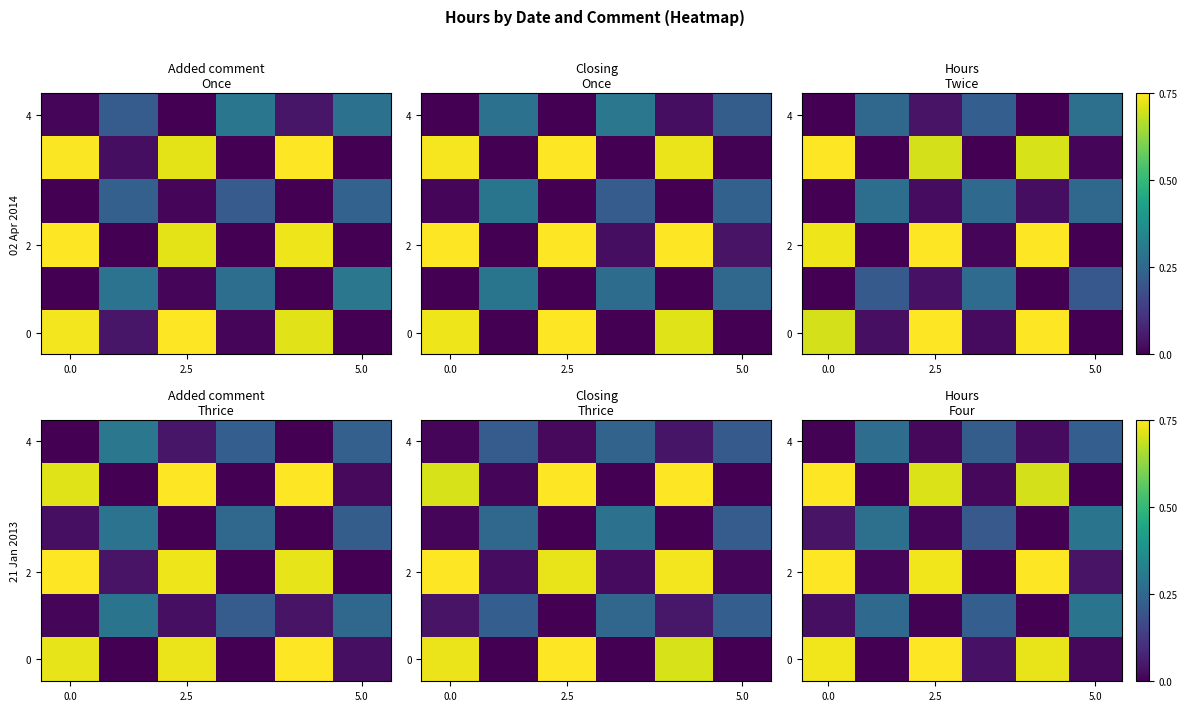

What is the greatest value displayed?

0.8